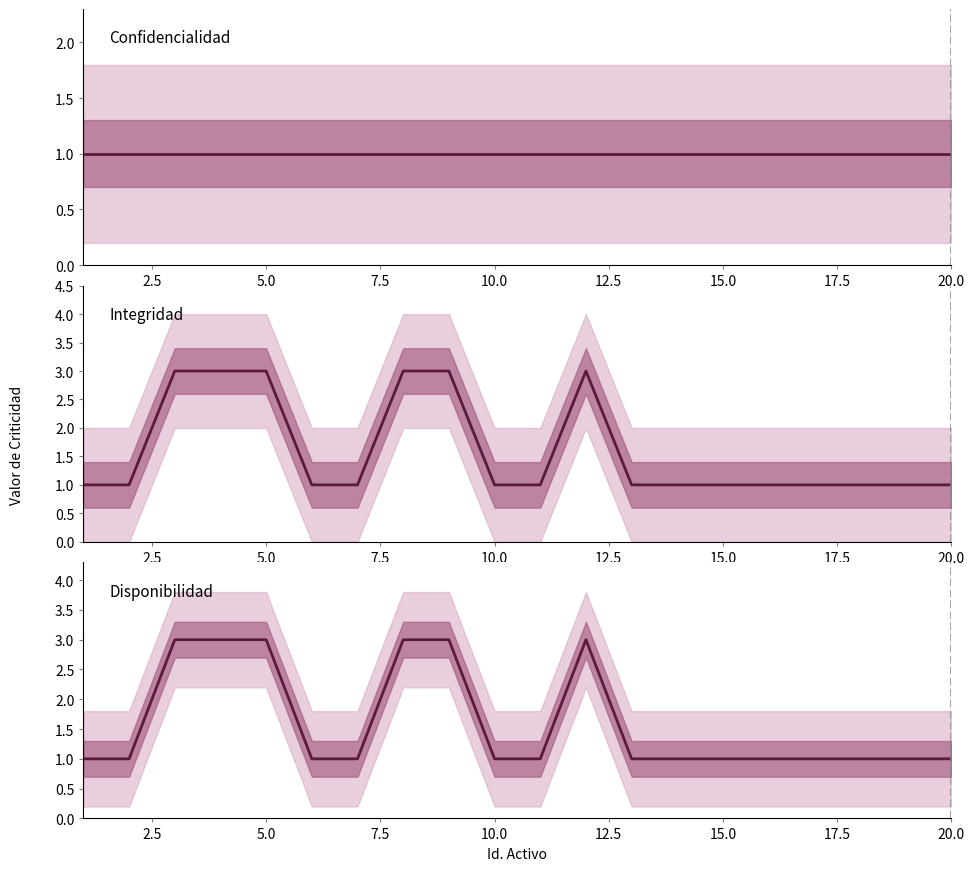

Reading right to left, what are all the values shown in this chart?

Confidencialidad: 1	1	1	1	1	1	1	1	1	1	1	1	1	1	1	1	1	1	1	1
Integridad: 1	1	1	1	1	1	1	1	3	1	1	3	3	1	1	3	3	3	1	1
Disponibilidad: 1	1	1	1	1	1	1	1	3	1	1	3	3	1	1	3	3	3	1	1